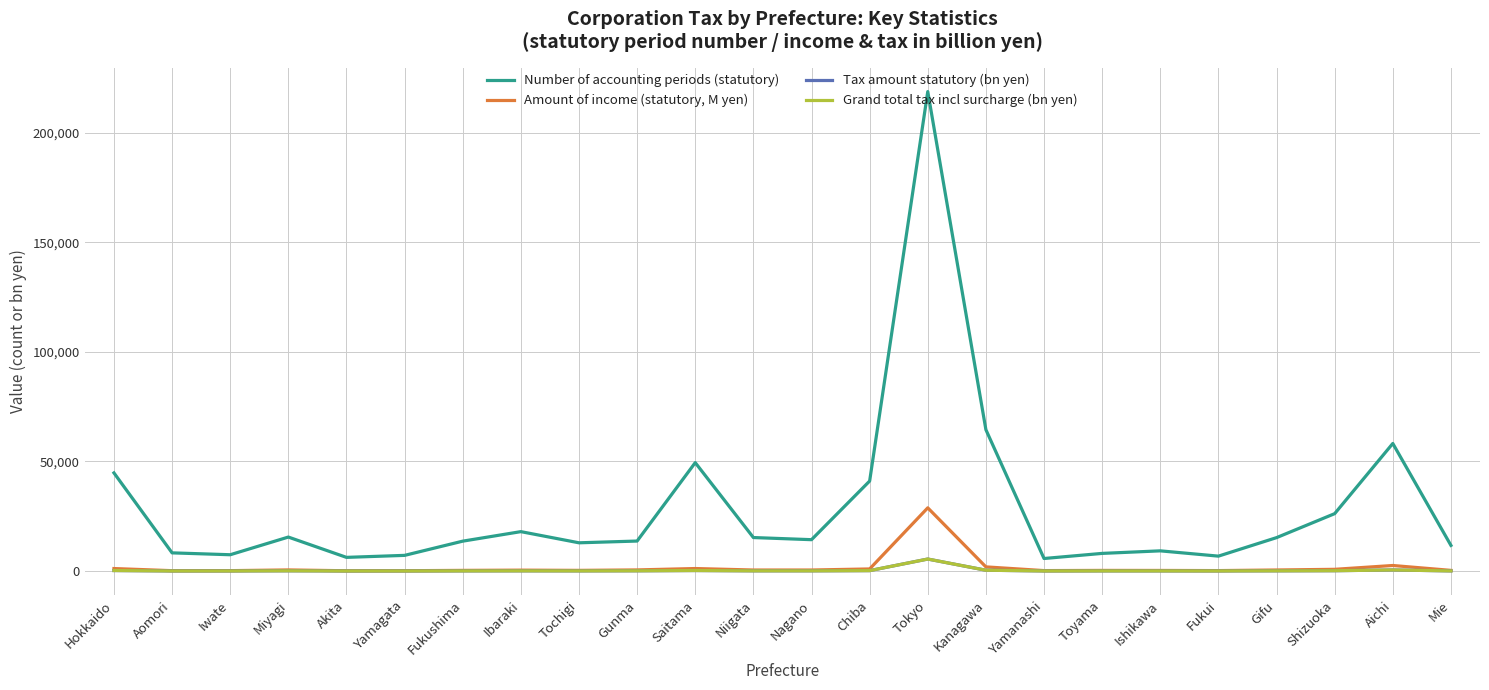

What is the average value of the Grand total tax incl surcharge (bn yen) series?

341.0